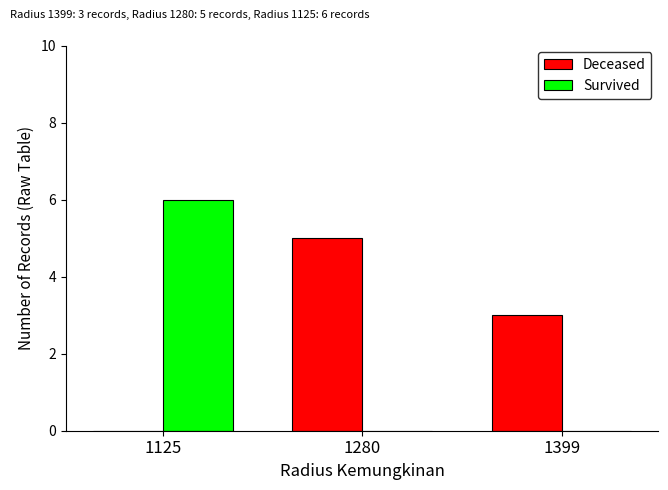

Where is Deceased nearest to the value 2?

1399